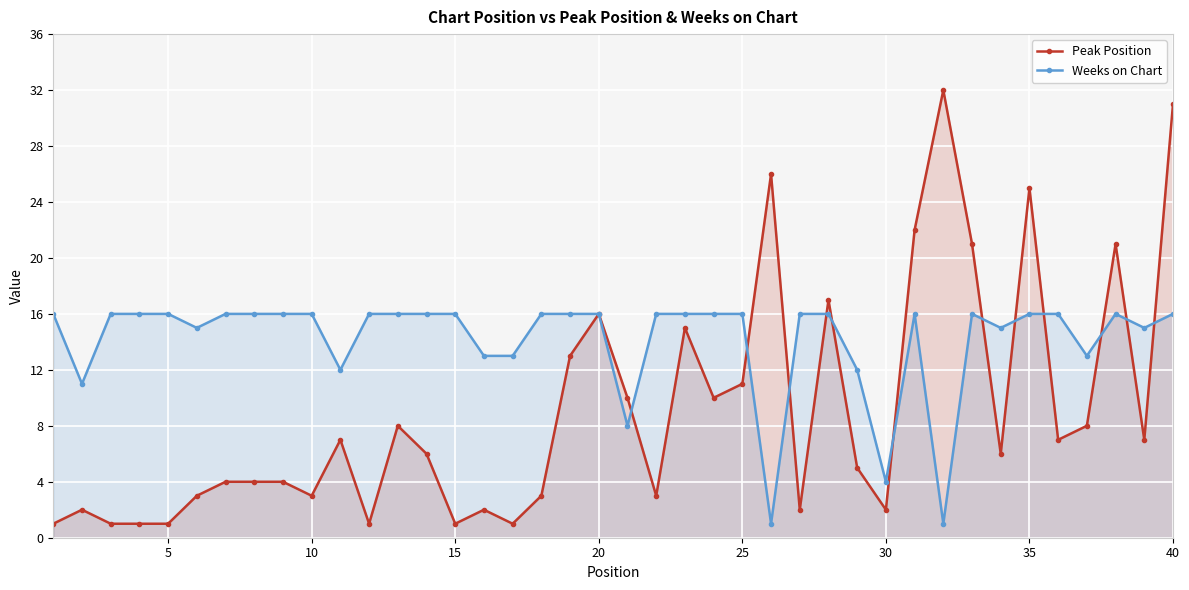

True or false: Peak Position and Weeks on Chart cross at least once.

True